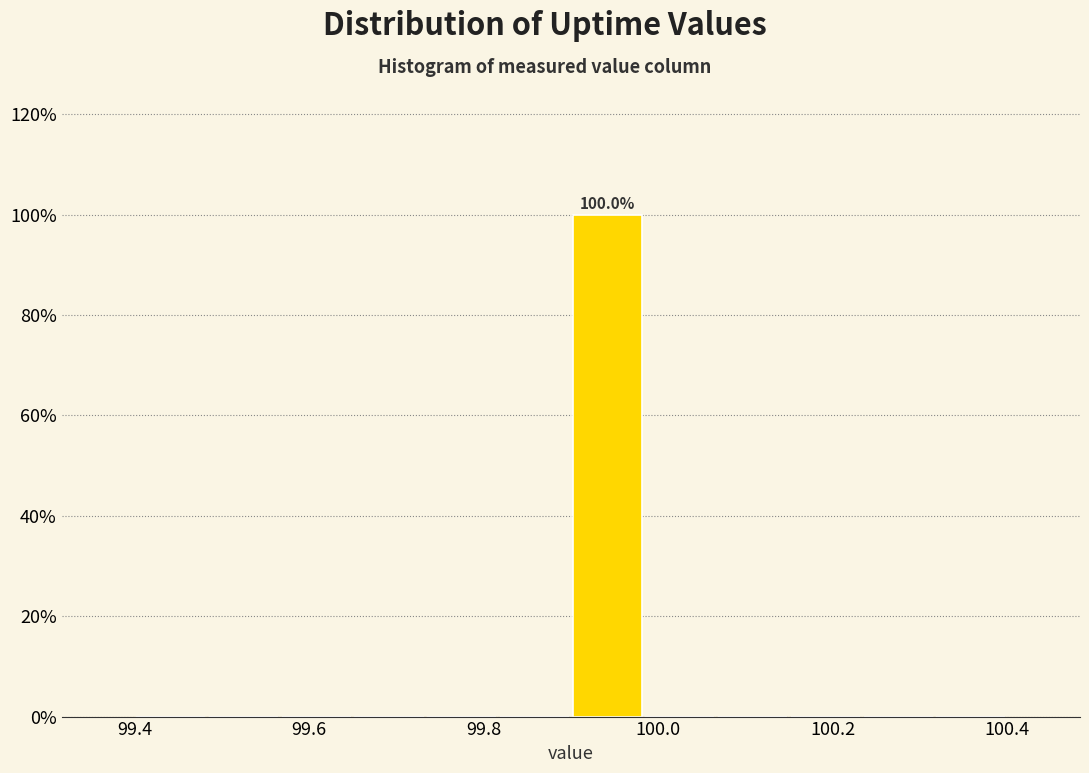

Which range on the x-axis has the tallest bar?

99.90 to 99.98